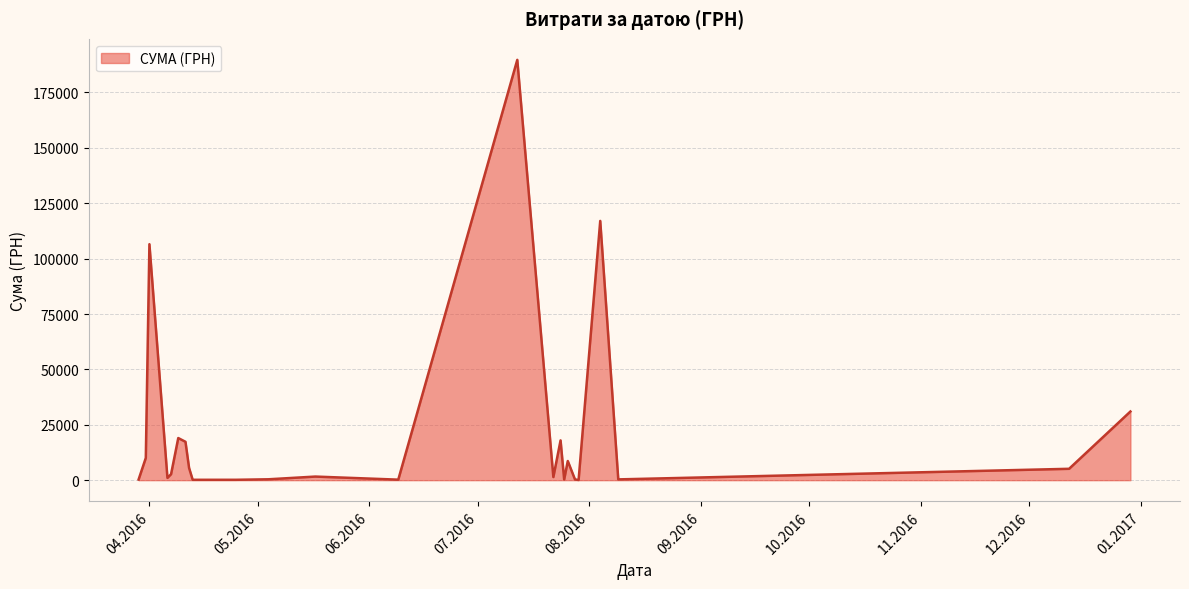

What is the greatest value displayed?

189723.1